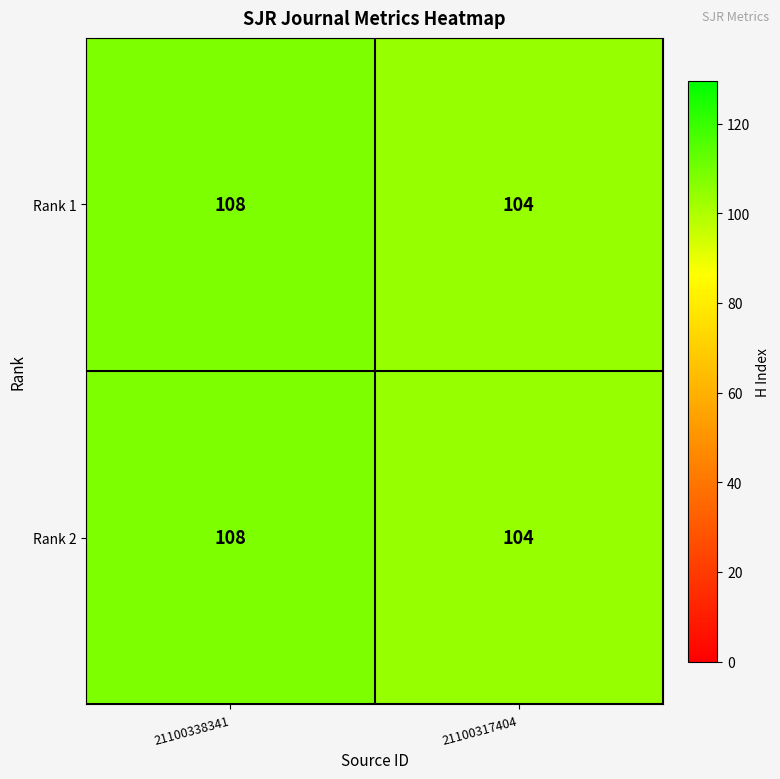

Read the Rank 1 value at 21100338341.

108